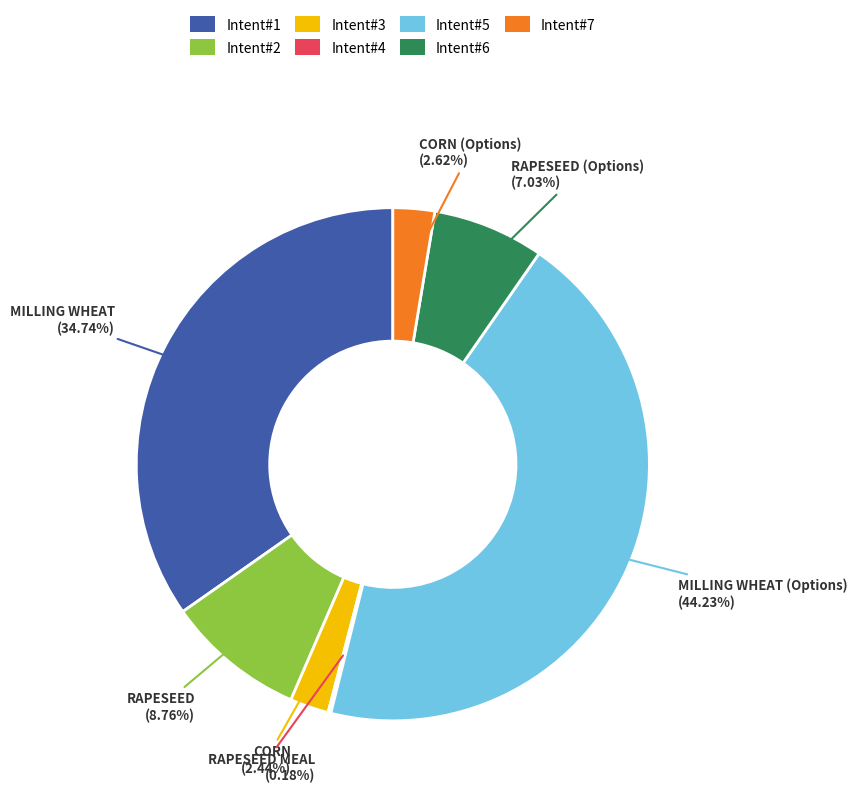

Is there any slice that represents more than half of the pie?

No